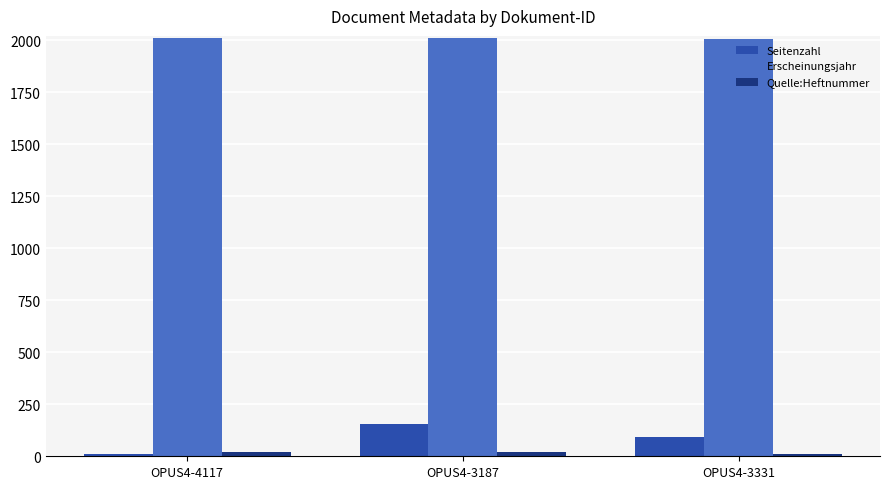

At which label does Seitenzahl reach its minimum?

OPUS4-4117